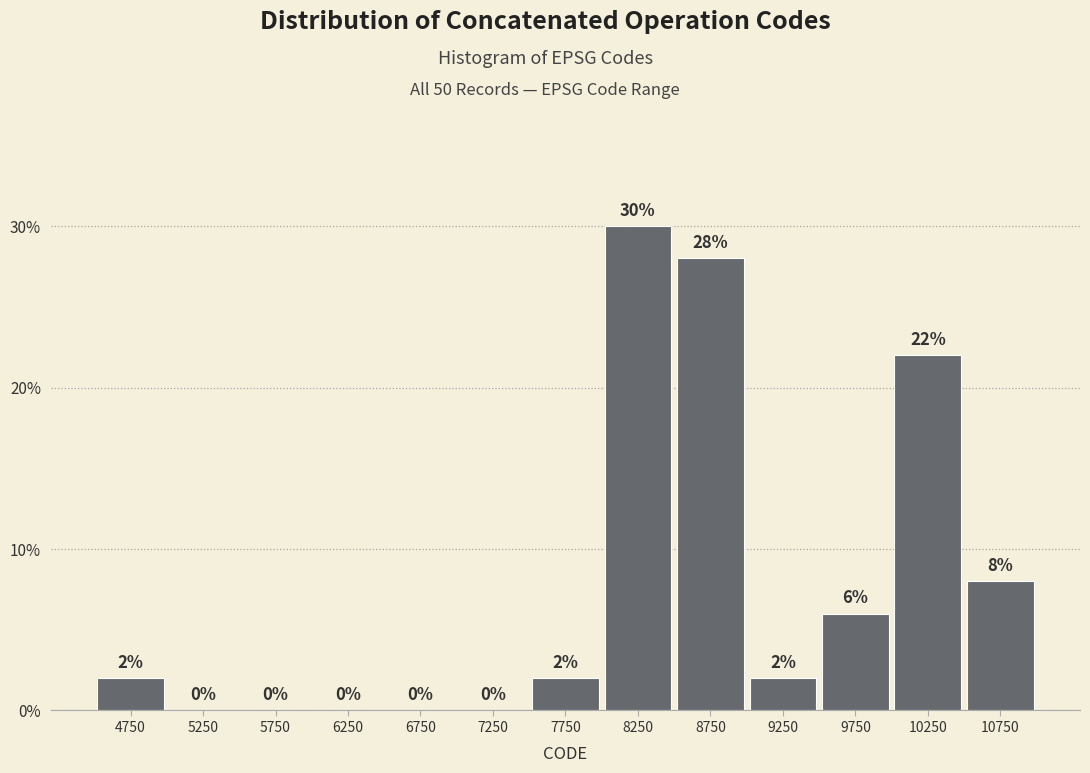

How tall is the bar that spans 10000 to 10500 on the x-axis?

22